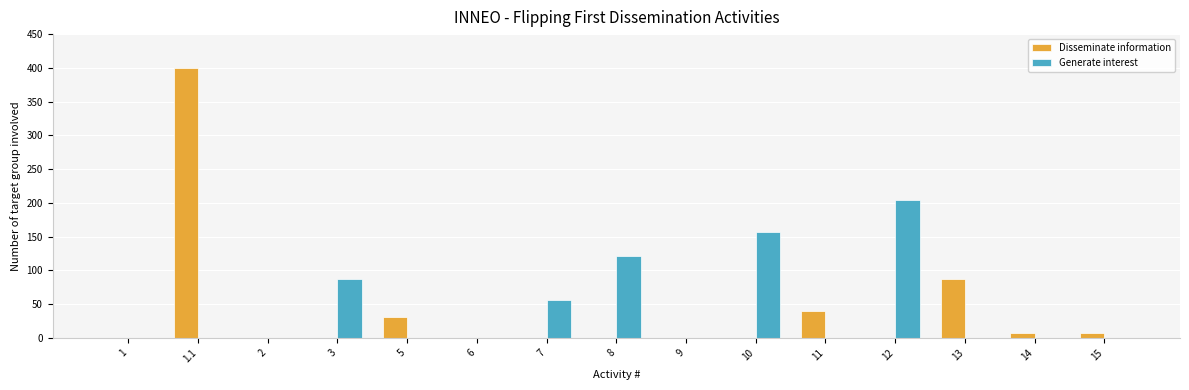

Which series has the largest range (max minus min)?

Disseminate information